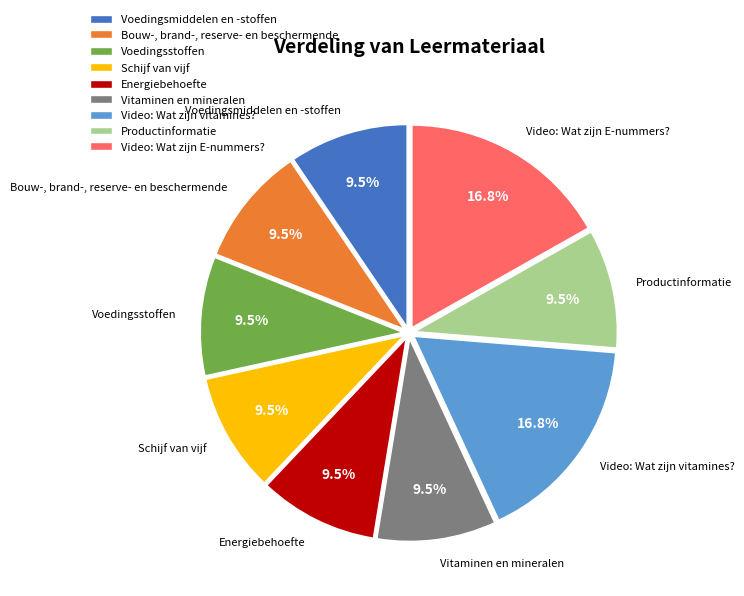

Is Vitaminen en mineralen the majority of the pie?

No